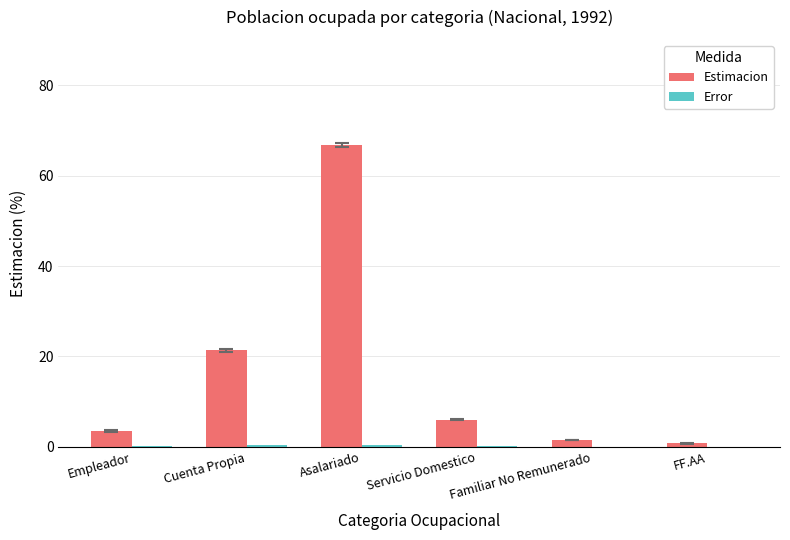

The value of Estimacion at Asalariado is 18.4. True or false?

False